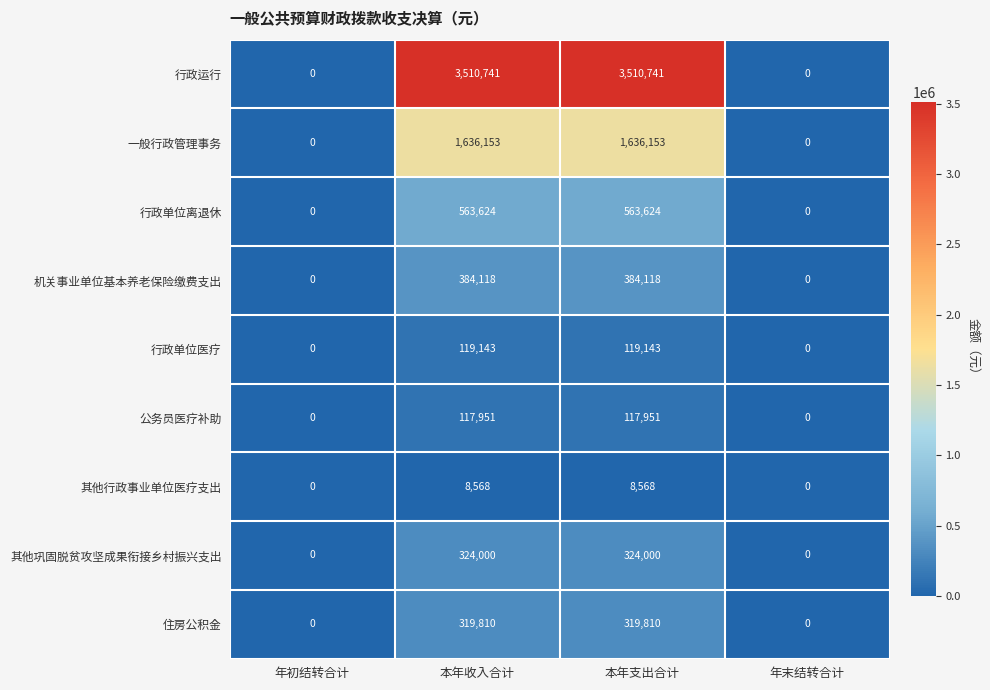

How many data points does each series have?

4